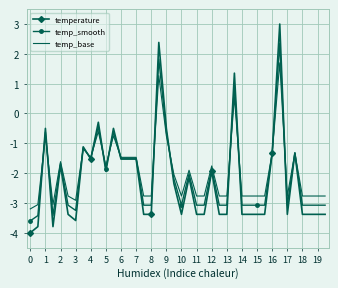

What is the minimum value for temperature?

-4.0